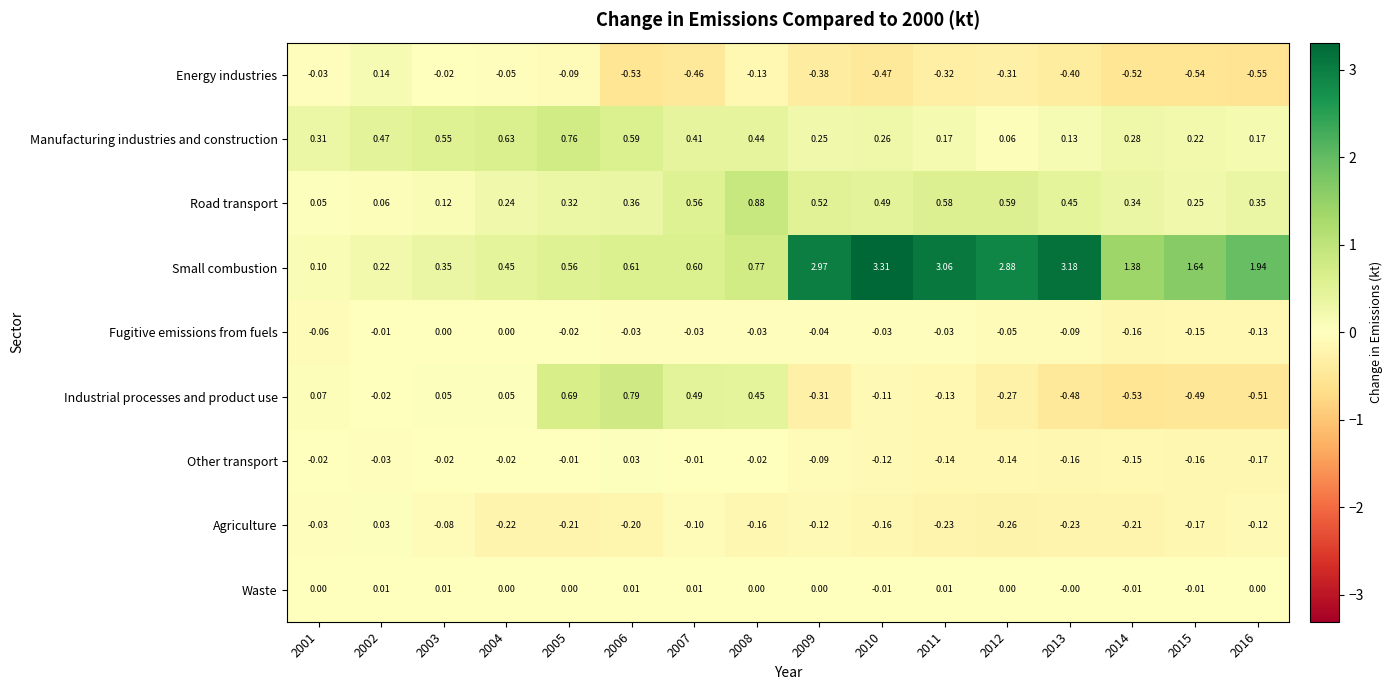

Between 2003 and 2015, which series saw the biggest shift?

Small combustion